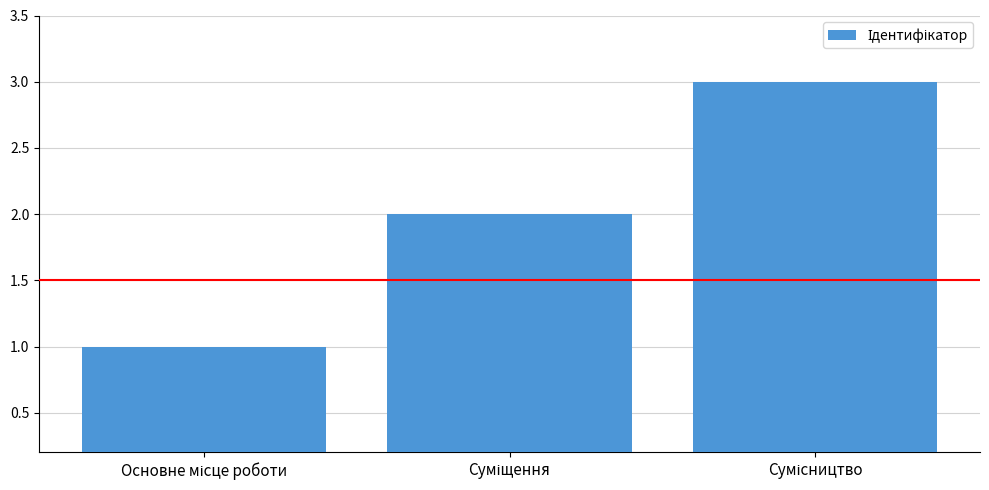

What is the sum of all values?

6